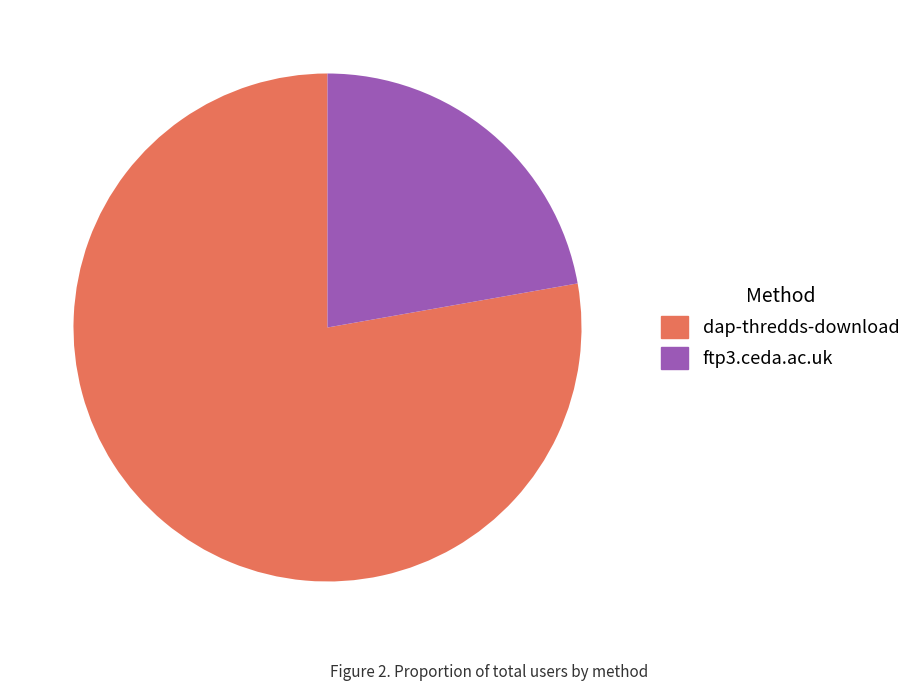

True or false: ftp3.ceda.ac.uk accounts for 22% of the total.

True